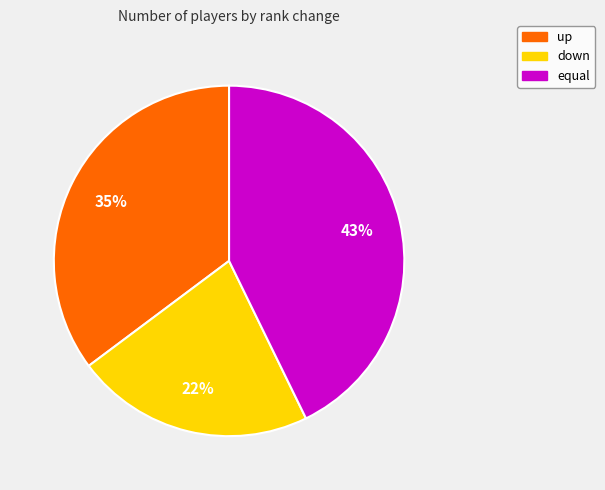

What percentage is the up slice, to the nearest percent?

35%